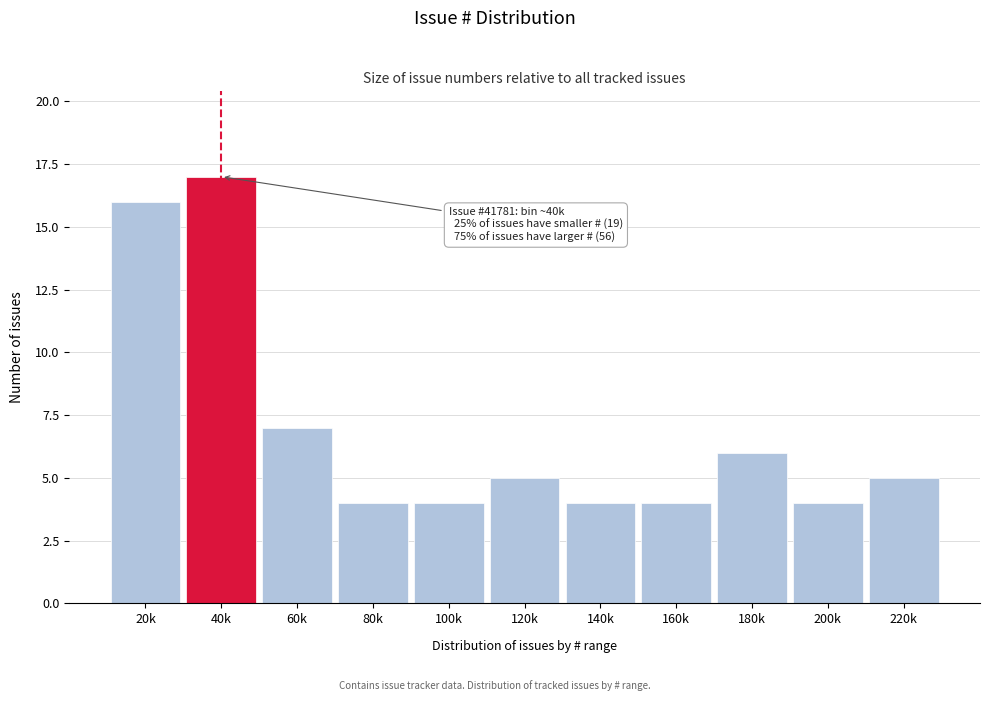

Reading left to right, extract all data points from this chart.

20k=16	40k=17	60k=7	80k=4	100k=4	120k=5	140k=4	160k=4	180k=6	200k=4	220k=5